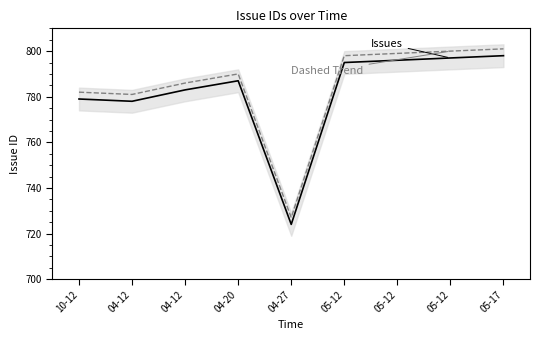

True or false: Issues and Dashed Trend intersect in this chart.

False